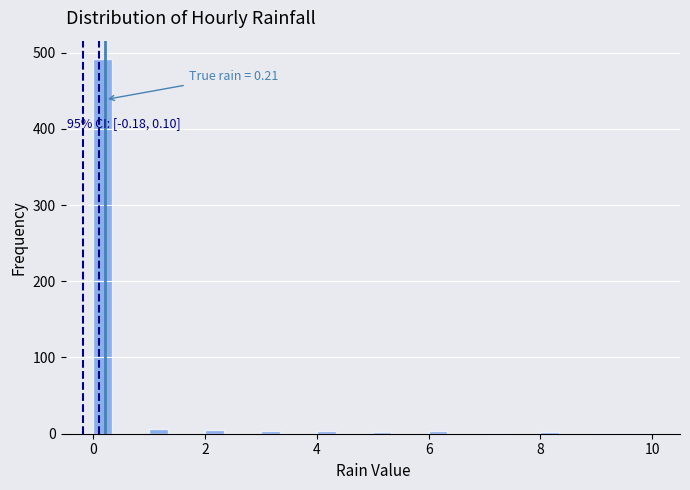

Around what value on the x-axis is the tallest bar? Give the approximate position of its centre, as read against the axis.

0.2